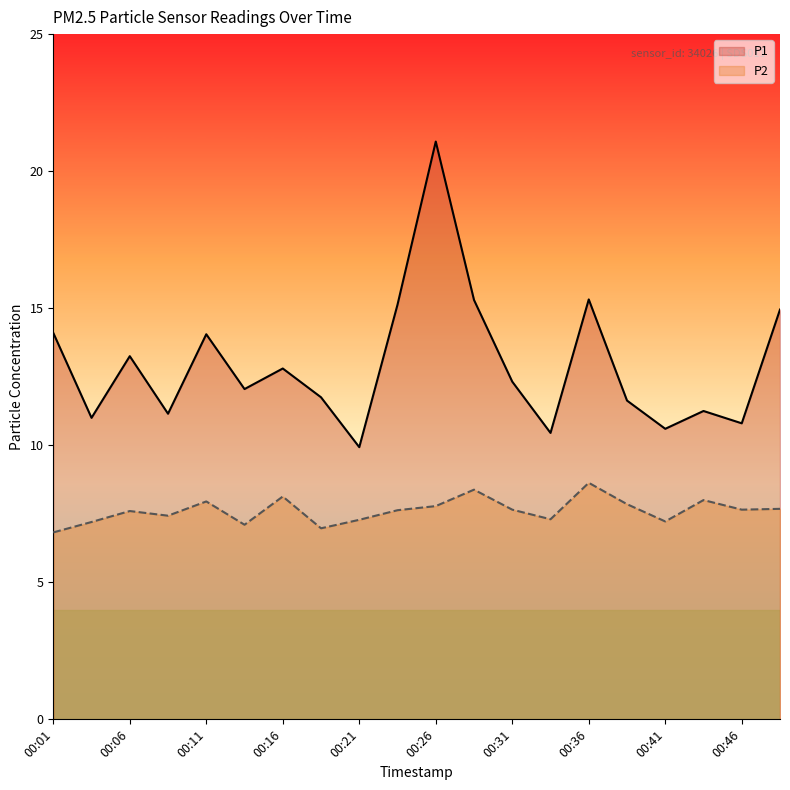

True or false: P1 and P2 cross at least once.

False